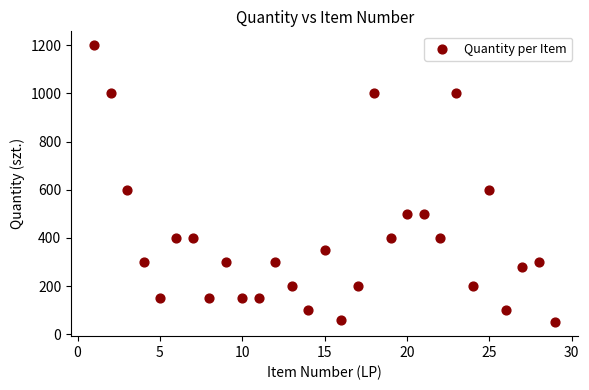

What is the range of Y values (max minus min)?

1150